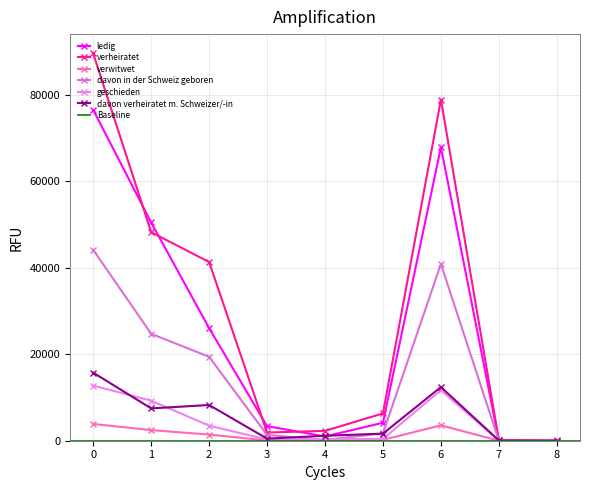

What is the greatest value displayed?

89538